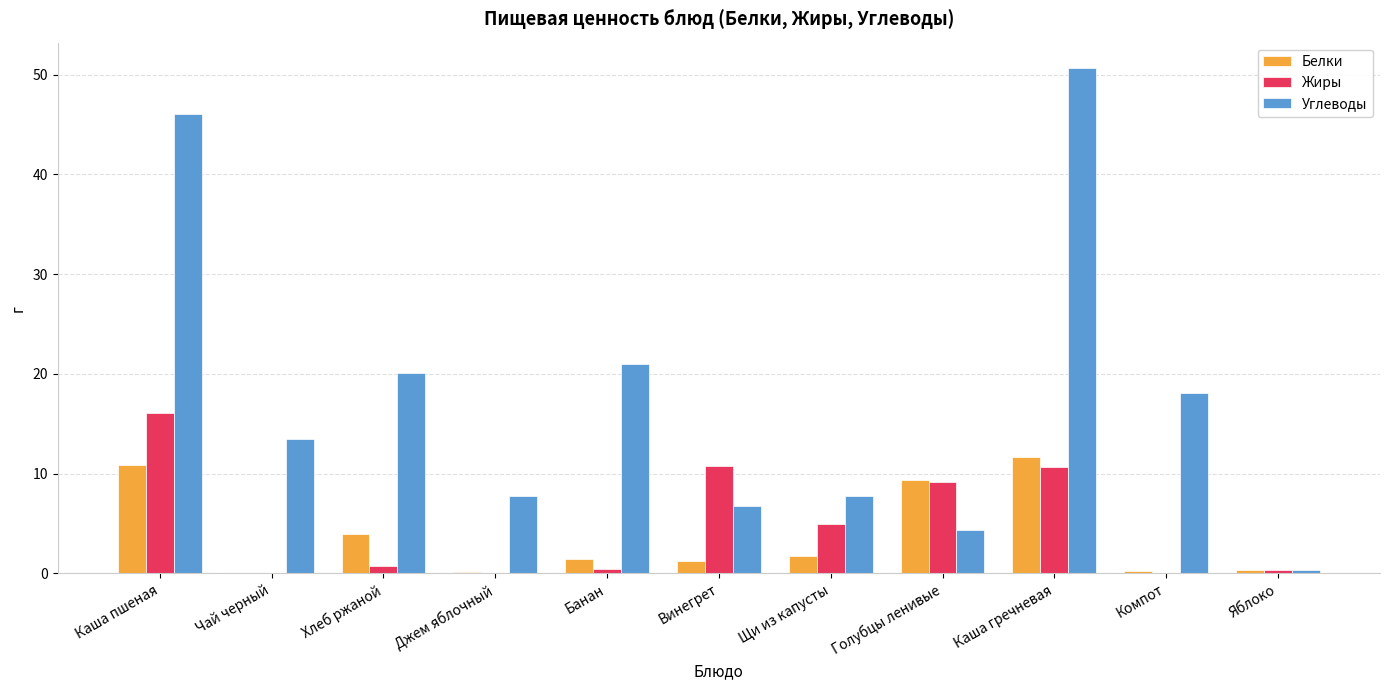

What is the average value of the Белки series?

3.8